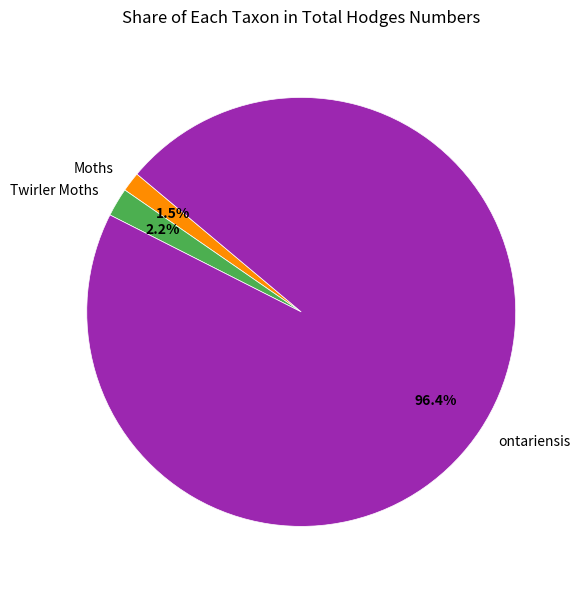

How much of the chart is everything except Twirler Moths?

97.8%